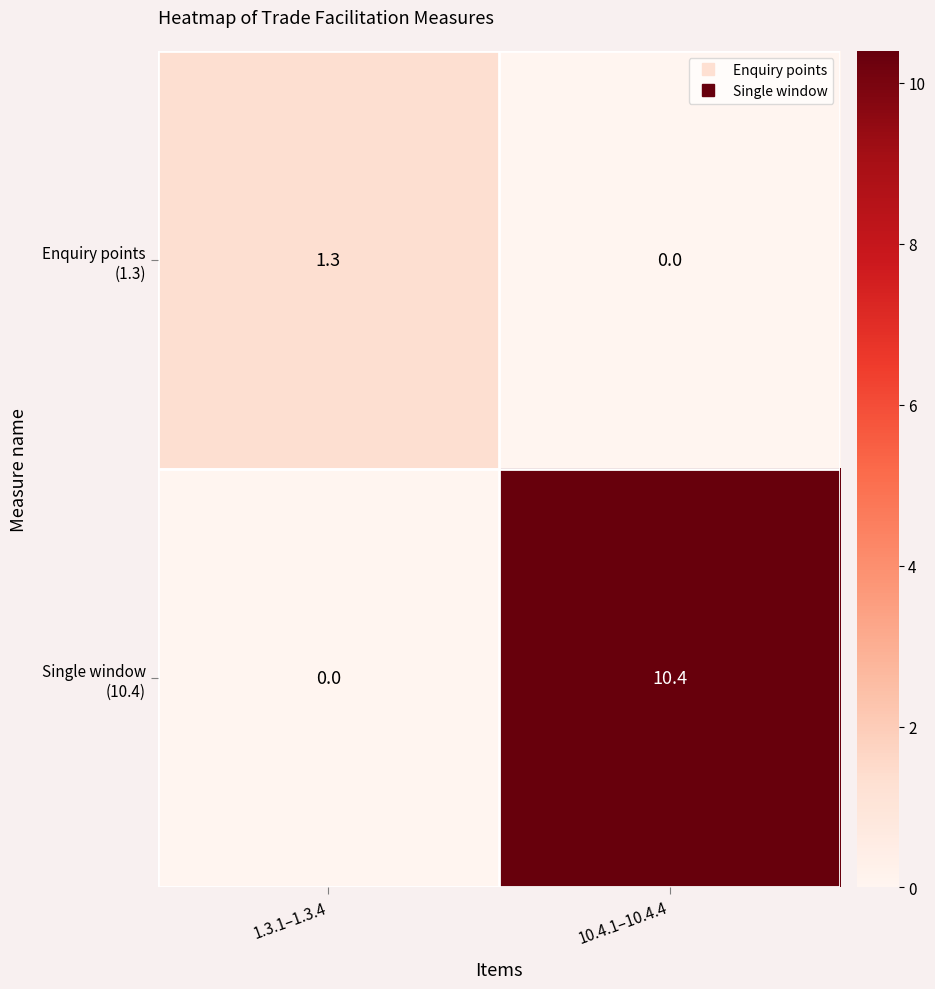

What is the spread (max minus min) of values at 1.3.1–1.3.4?

1.3